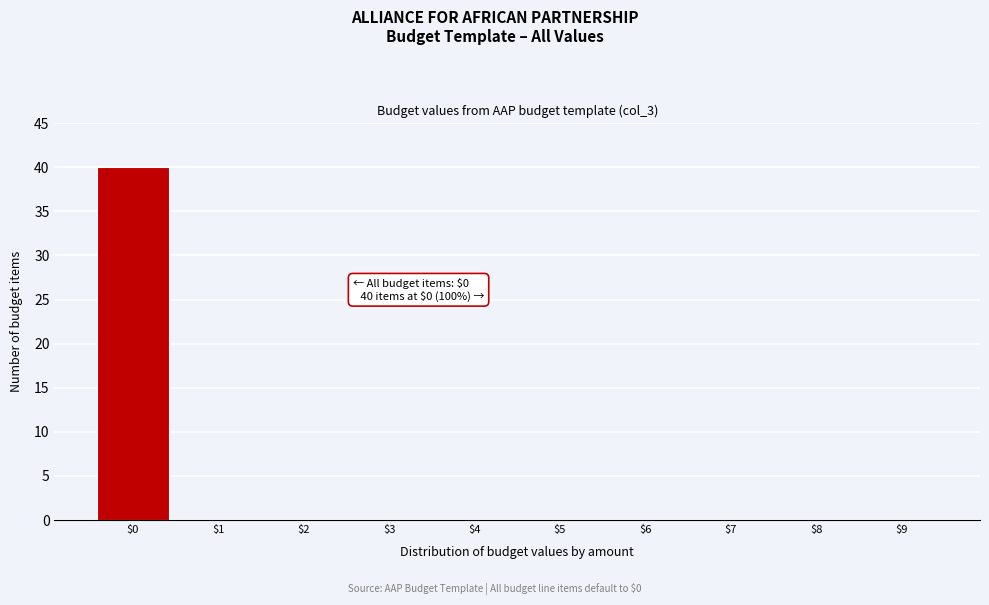

The value at $2 is 0. True or false?

True